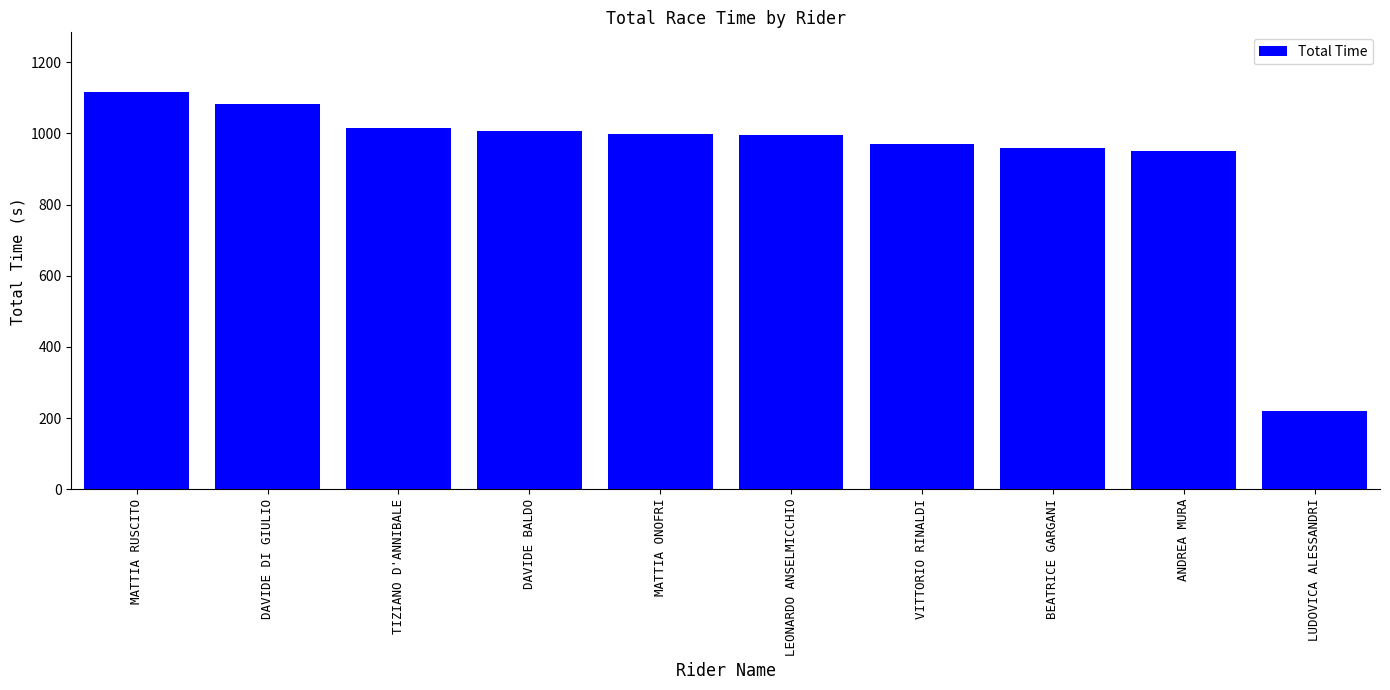

Does the chart contain stacked bars?

No